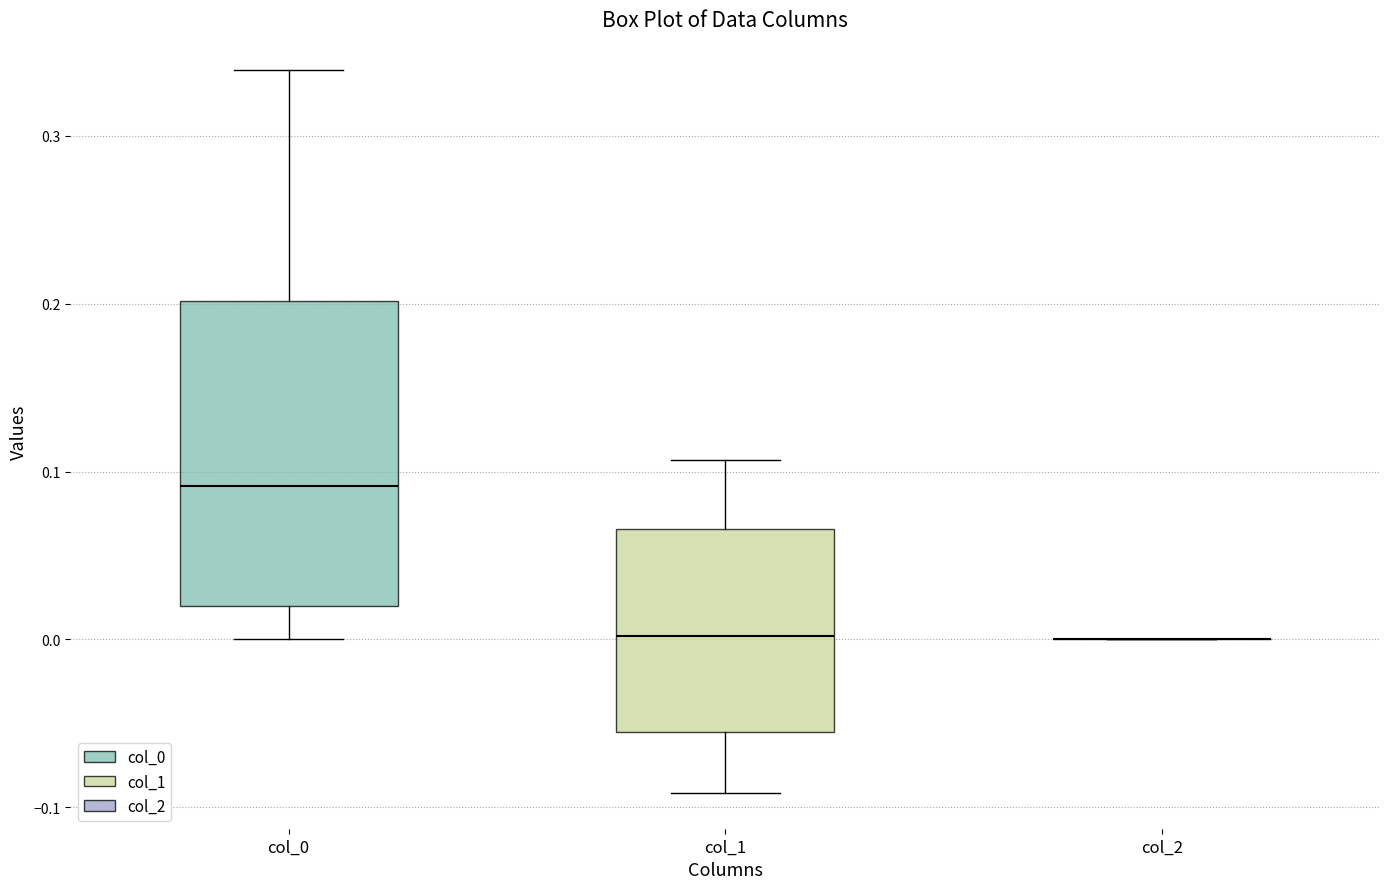

Reading left to right, transcribe this box plot: for each box, give where its median line is, the range the box spans, and where its two whiskers end, as read against the y-axis. The values are not printed on the chart, so give them approximately, as read against the axis.

col_0: median 0.09, box 0.02 to 0.20, whiskers 0.00 to 0.34
col_1: median 0.00, box -0.06 to 0.07, whiskers -0.09 to 0.11
col_2: box collapsed to a line at 0.00, whiskers 0.00 to 0.00